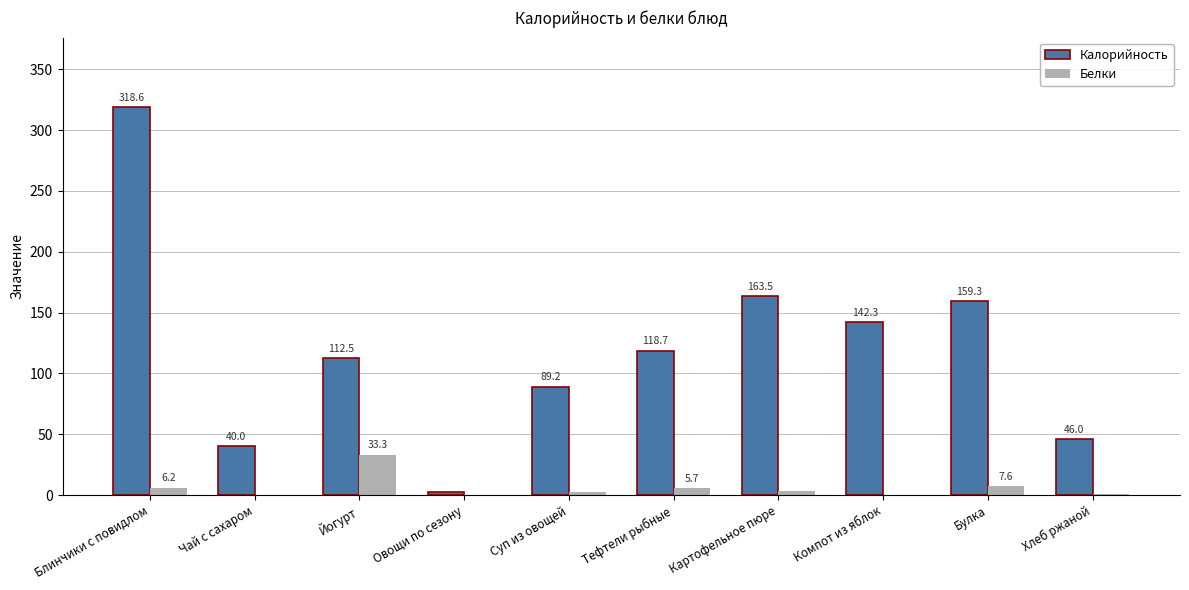

True or false: Калорийность has a value of 112.5 at Йогурт.

True